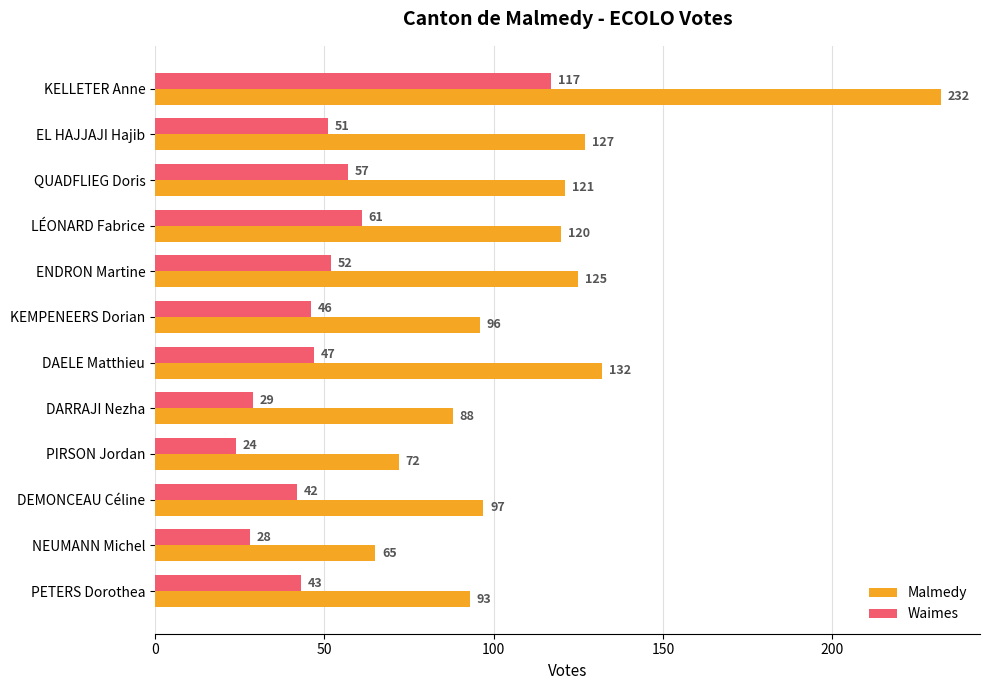

True or false: Waimes has a value of 61 at LÉONARD Fabrice.

True